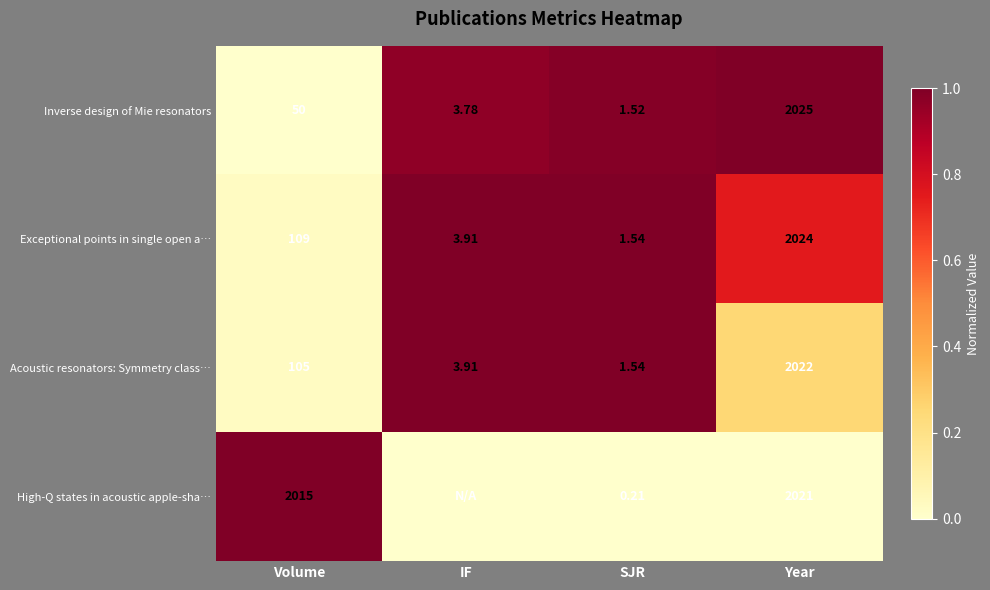

At Volume, list the series in order from largest to smallest.

High-Q states in acoustic apple-sha…, Exceptional points in single open a…, Acoustic resonators: Symmetry class…, Inverse design of Mie resonators